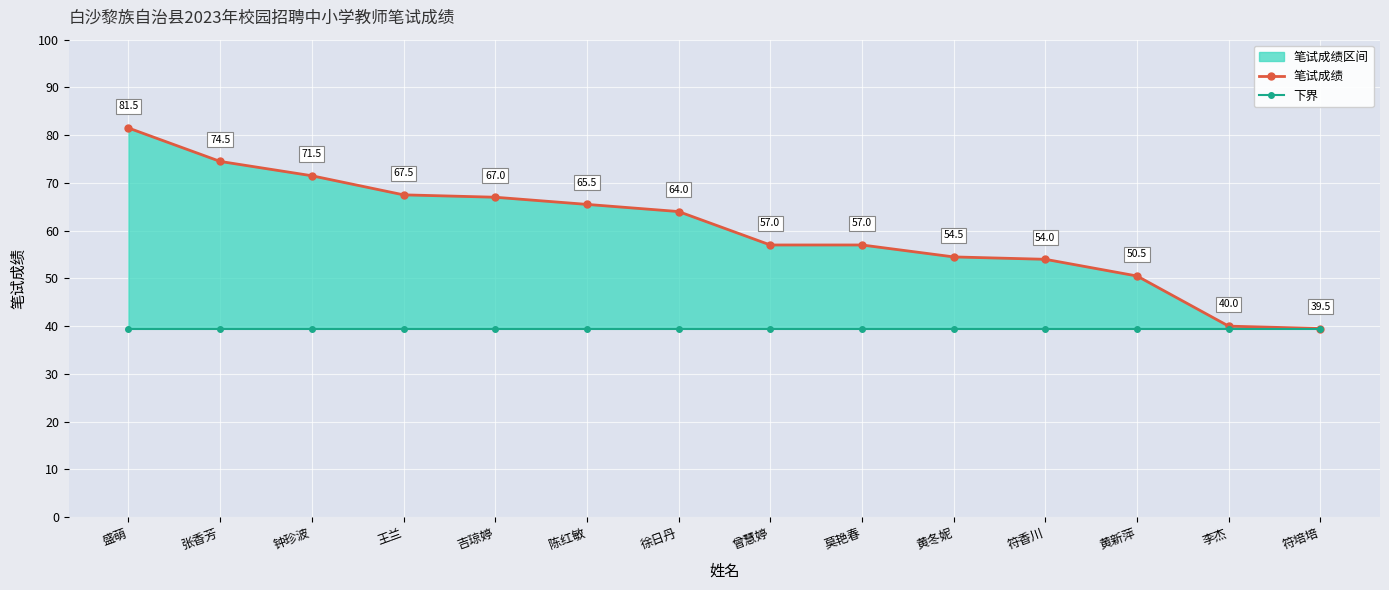

What position from the right is 王兰?

11